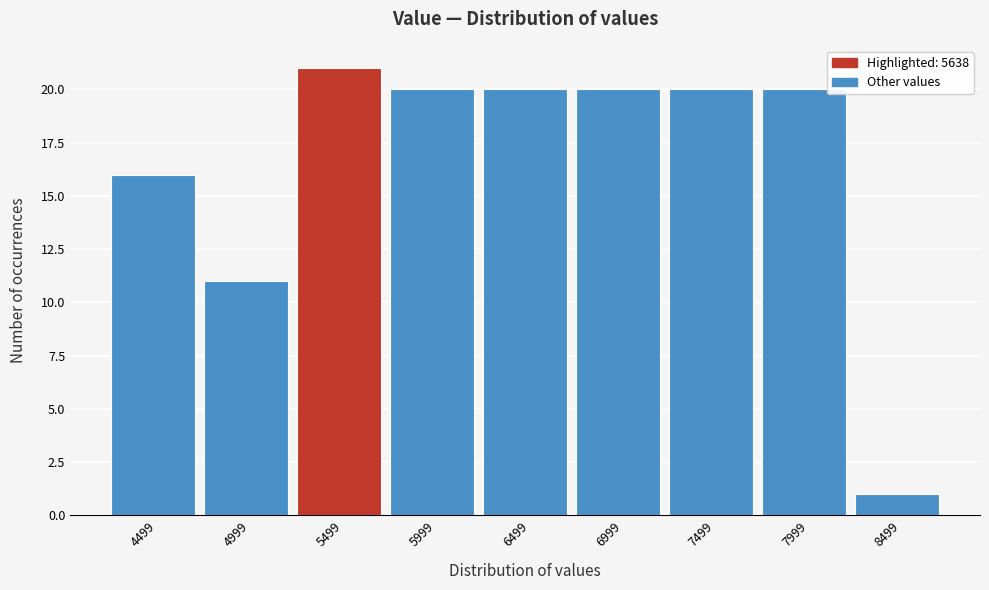

Reading left to right, list all the values displayed in this chart.

16	11	21	20	20	20	20	20	1